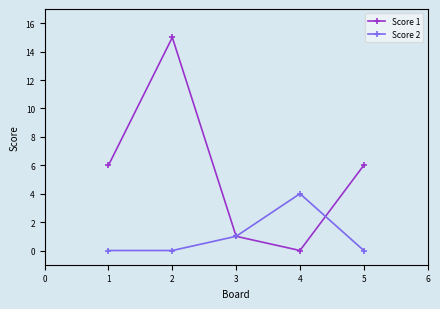

Is it true that Score 2 equals 2 at 3?

False